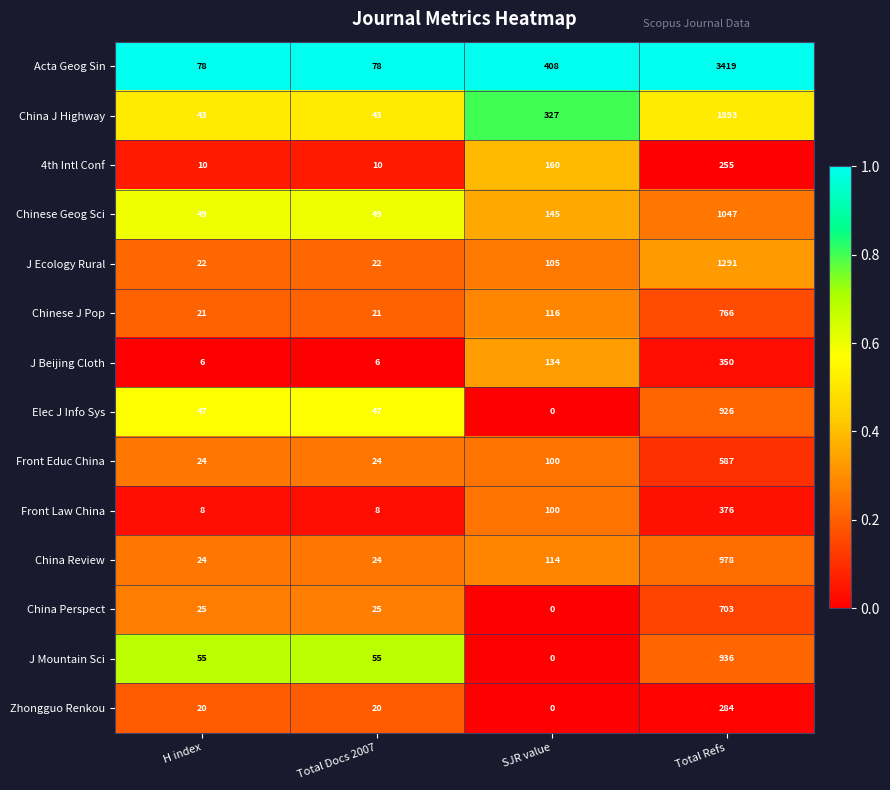

How many distinct data groups are displayed?

14